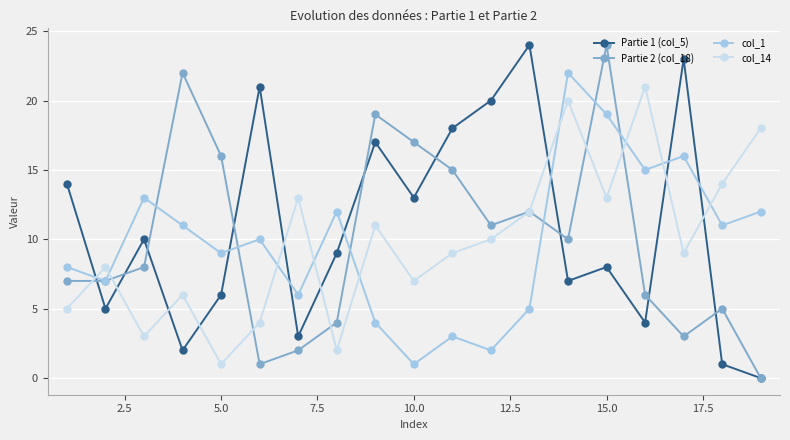

Reading left to right, what are all the values shown in this chart?

Partie 1 (col_5): 14	5	10	2	6	21	3	9	17	13	18	20	24	7	8	4	23	1	0
Partie 2 (col_18): 7	7	8	22	16	1	2	4	19	17	15	11	12	10	24	6	3	5	0
col_1: 8	7	13	11	9	10	6	12	4	1	3	2	5	22	19	15	16	11	12
col_14: 5	8	3	6	1	4	13	2	11	7	9	10	12	20	13	21	9	14	18